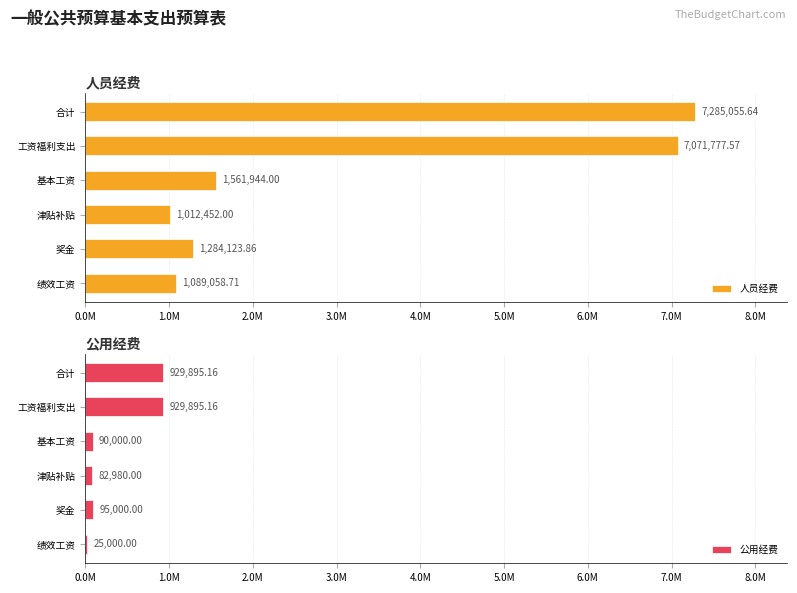

What is the total value across all series at 合计?

8214950.8